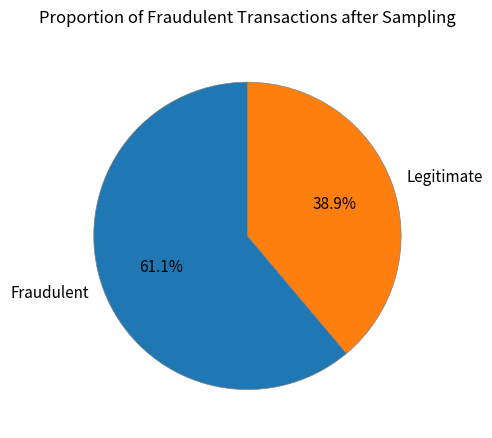

Is there a majority slice in this chart?

Yes